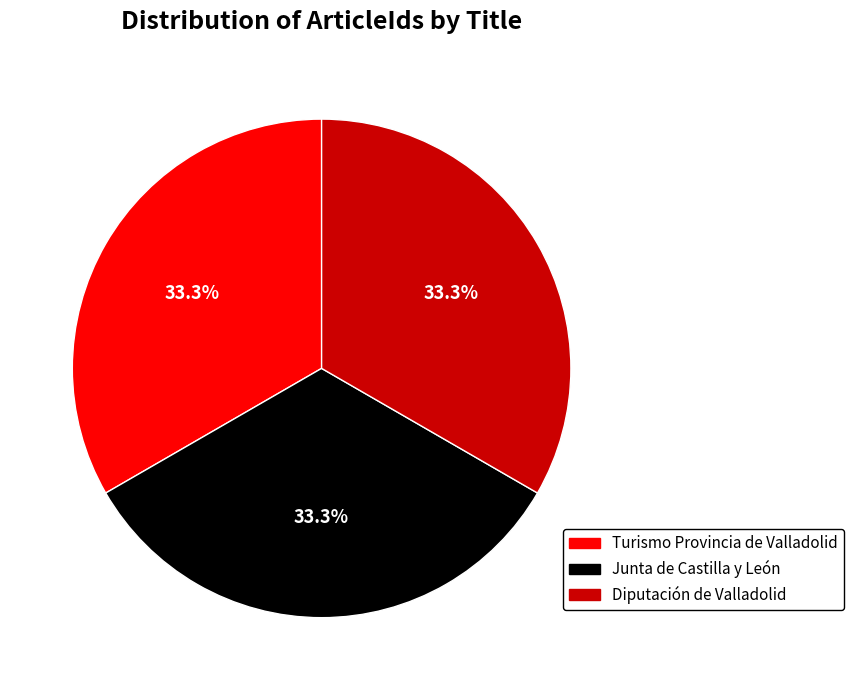

Count the number of slices in the pie.

3